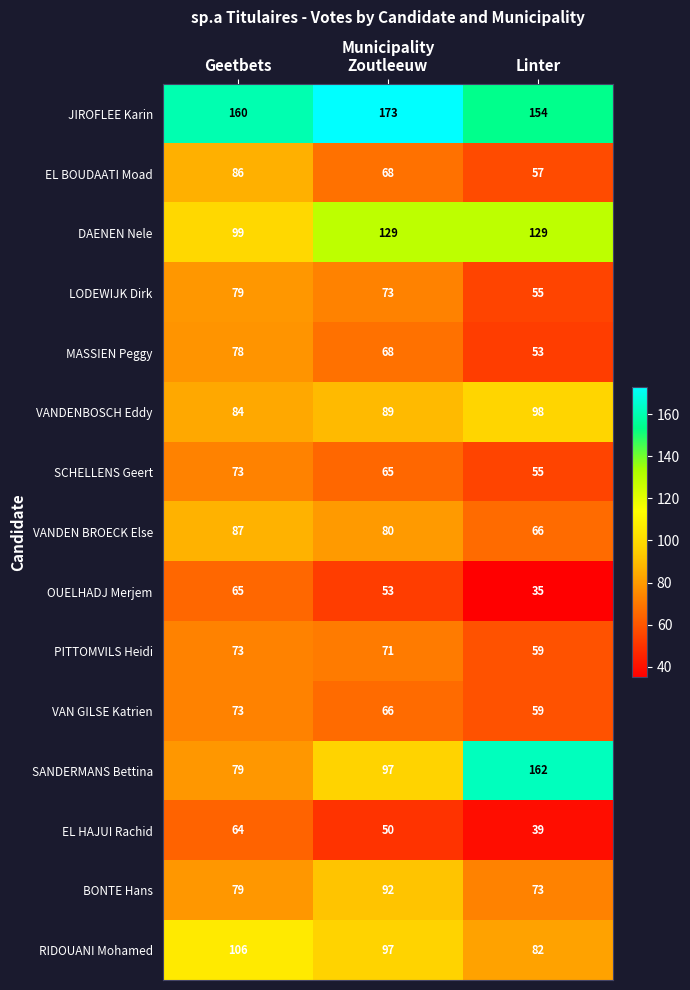

Rank the categories by SANDERMANS Bettina value from lowest to highest.

Geetbets, Zoutleeuw, Linter